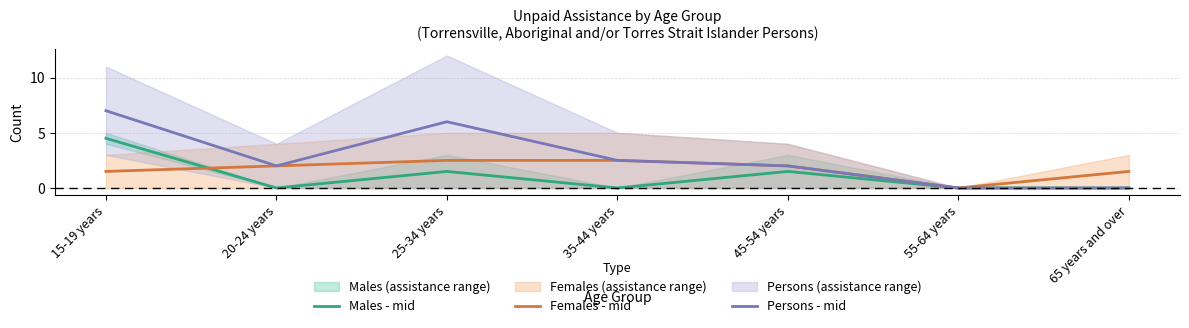

Reading left to right, what are all the values shown in this chart?

Males - mid: 15-19 years=4.5	20-24 years=0.0	25-34 years=1.5	35-44 years=0.0	45-54 years=1.5	55-64 years=0.0	65 years and over=0.0
Females - mid: 15-19 years=1.5	20-24 years=2.0	25-34 years=2.5	35-44 years=2.5	45-54 years=2.0	55-64 years=0.0	65 years and over=1.5
Persons - mid: 15-19 years=7.0	20-24 years=2.0	25-34 years=6.0	35-44 years=2.5	45-54 years=2.0	55-64 years=0.0	65 years and over=0.0